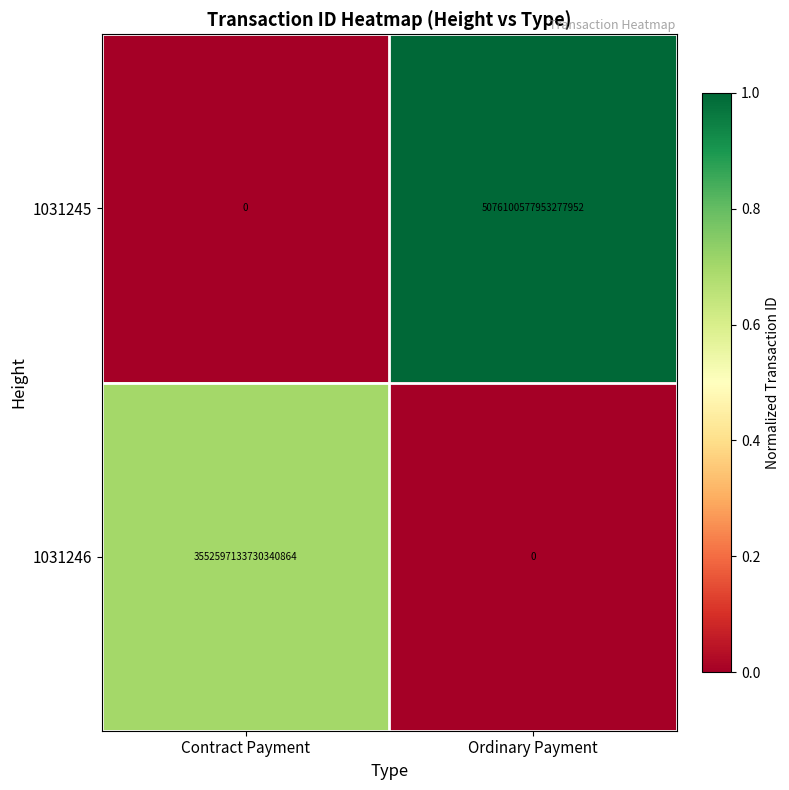

Is it true that 1031246 equals 3552597133730340864 at Contract Payment?

True